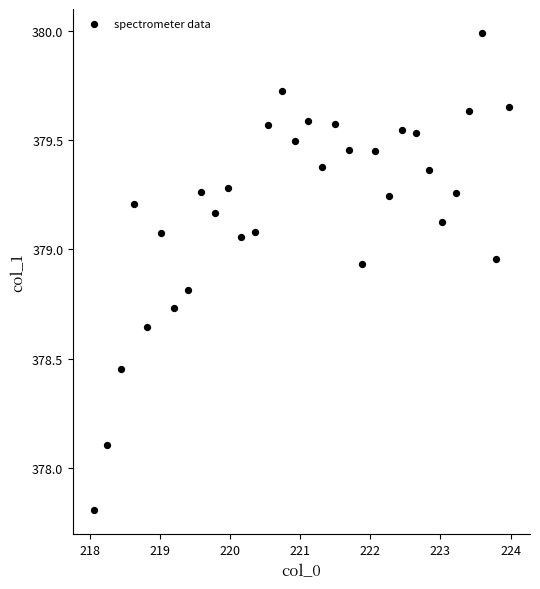

What Y value in the scatter plot is closest to 378?

378.1